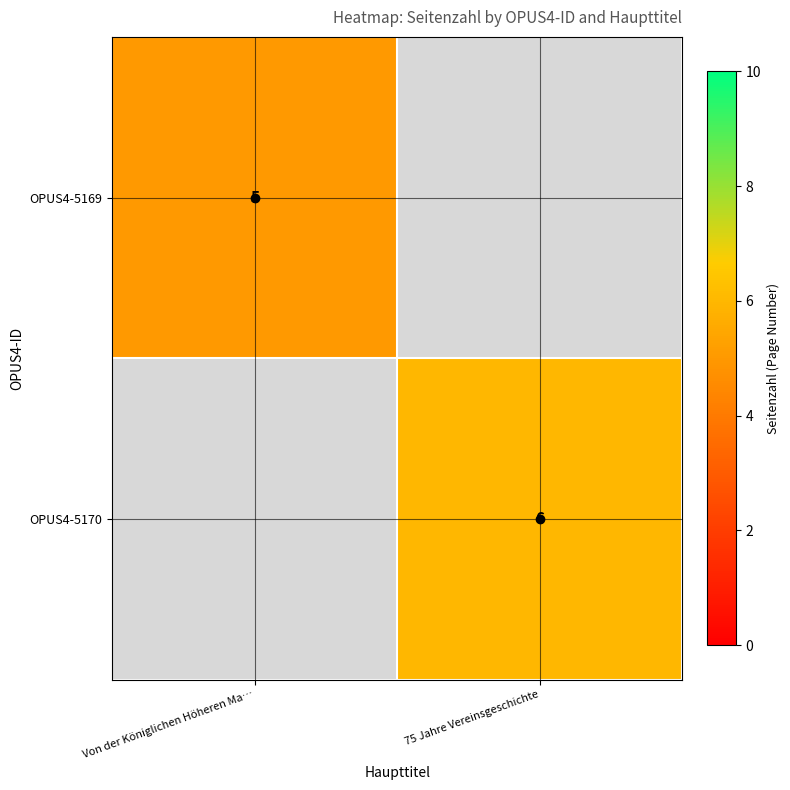

List the labels in order of OPUS4-5170 value, smallest first.

Von der Königlichen Höheren Ma…, 75 Jahre Vereinsgeschichte